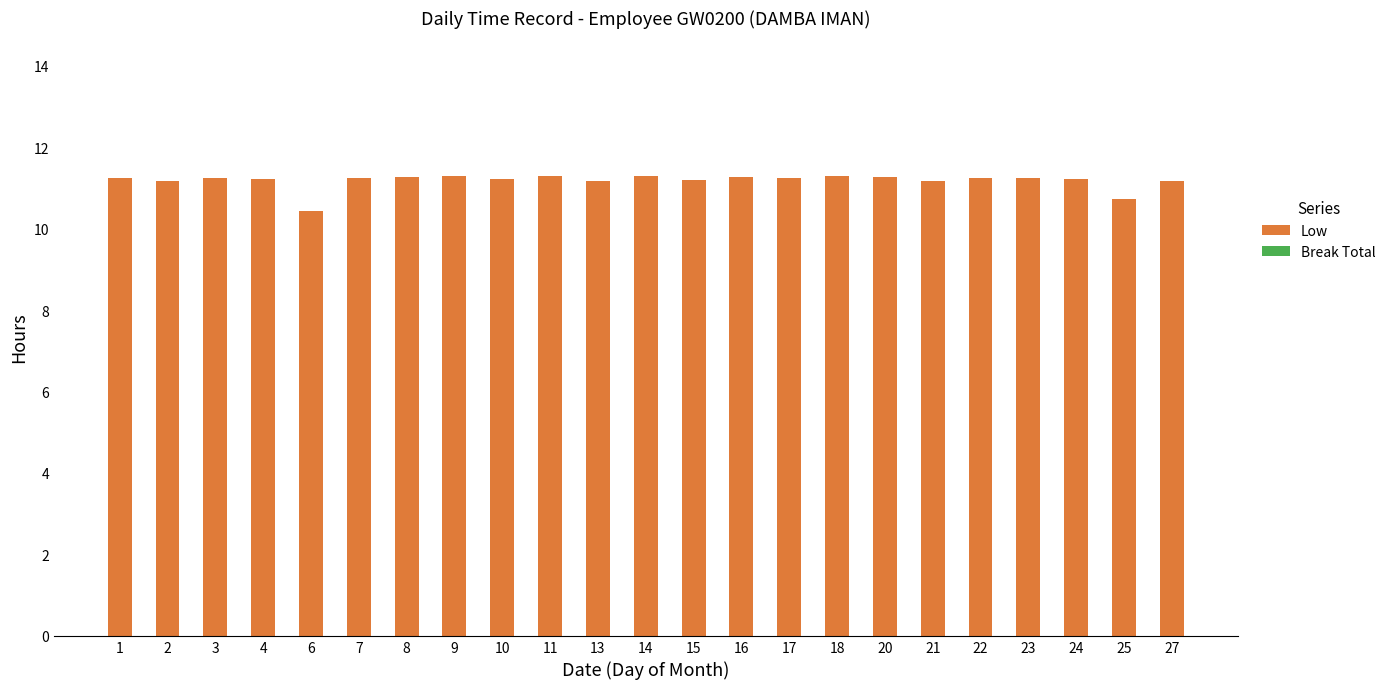

What is the ratio of the value at 25 to the value at 9?

0.9